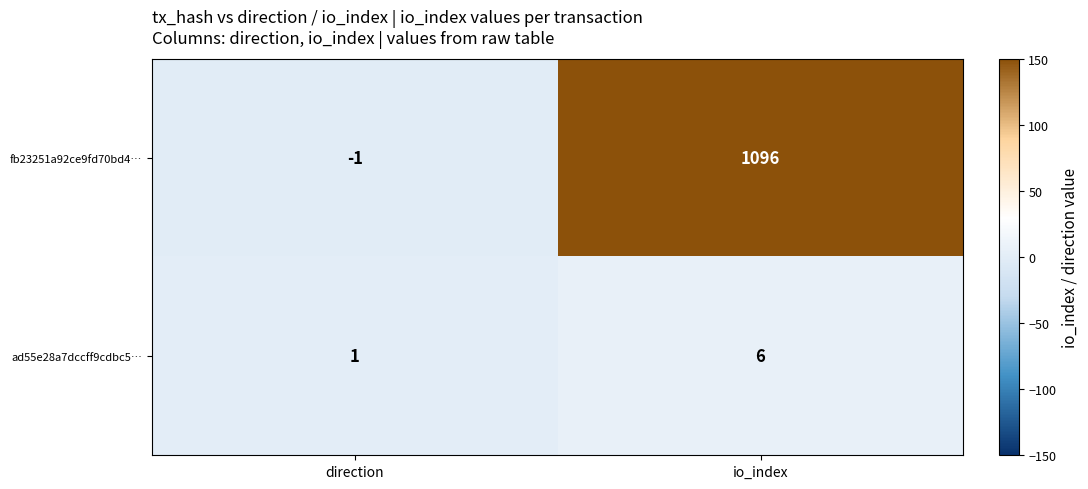

At which category does the chart reach its peak across all series?

io_index